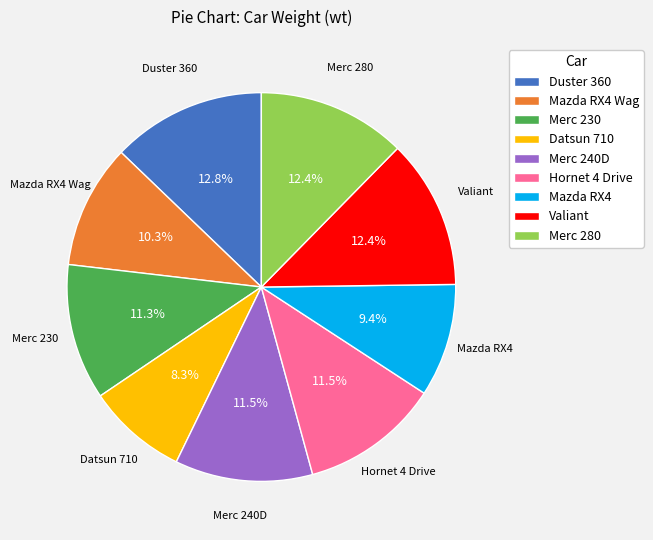

The Mazda RX4 Wag slice represents 10% of the pie. True or false?

True